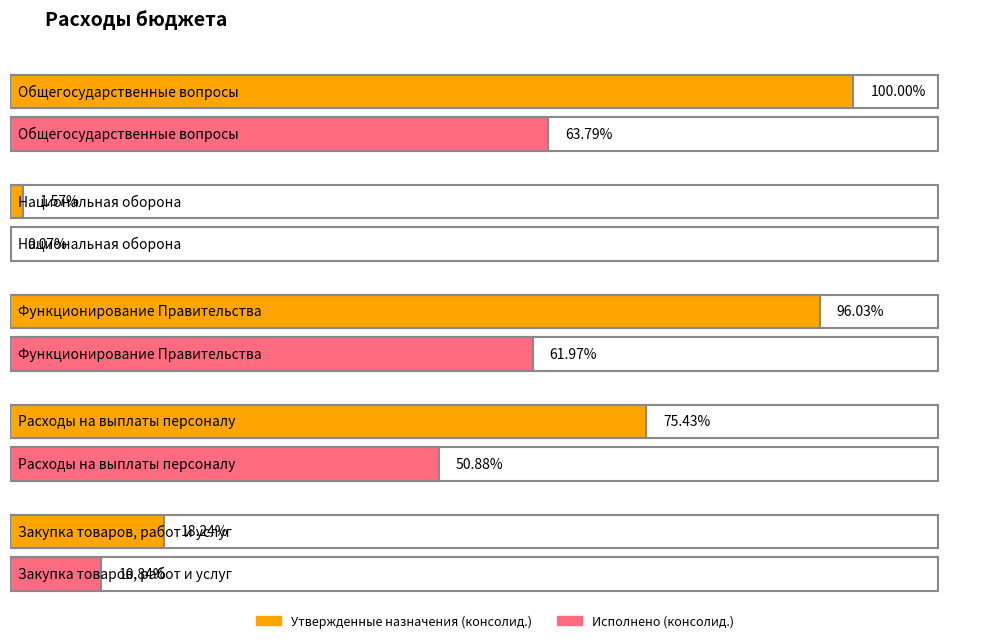

What is the label of the 1st bar from the right?

Закупка товаров, работ и услуг